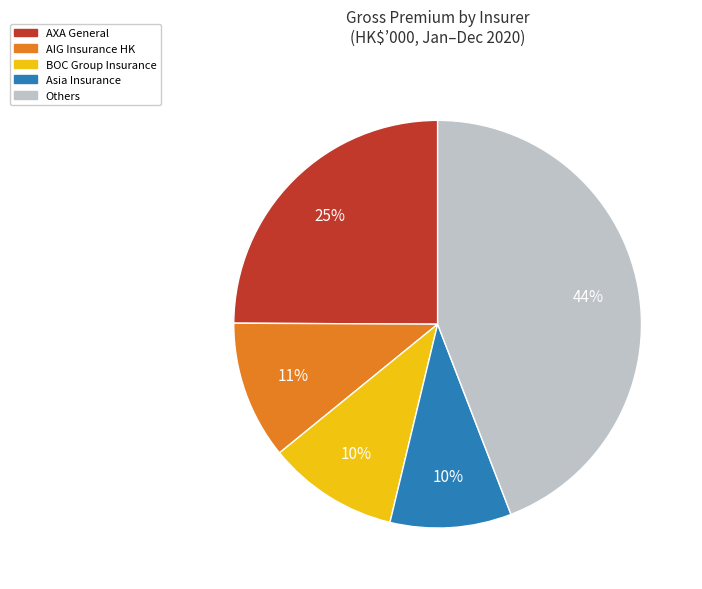

Combined, do AIG Insurance HK and Asia Insurance account for over 50%?

No